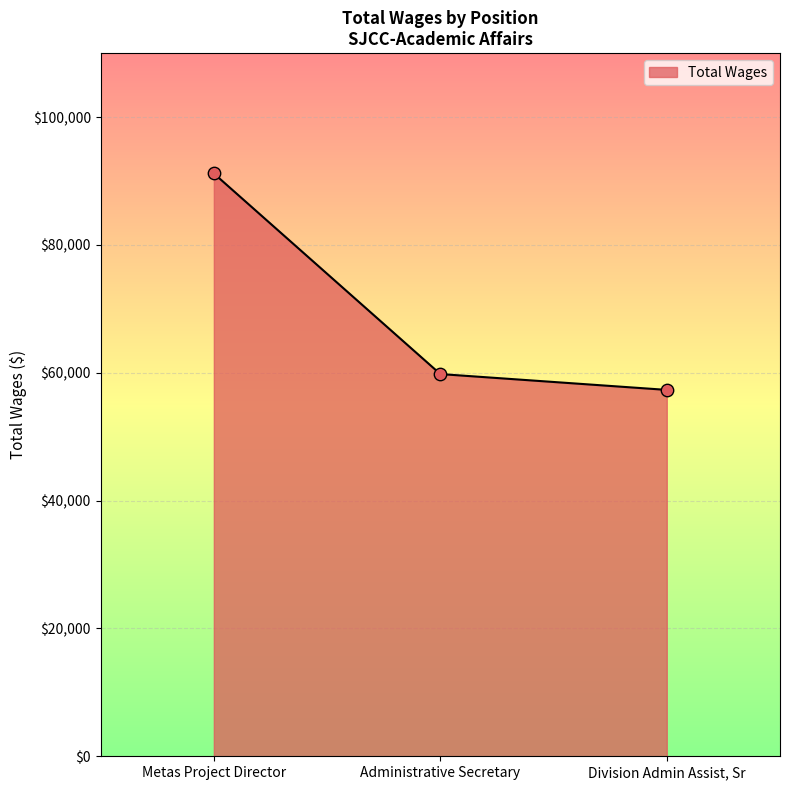

Between Division Admin Assist, Sr and Metas Project Director, which is larger?

Metas Project Director